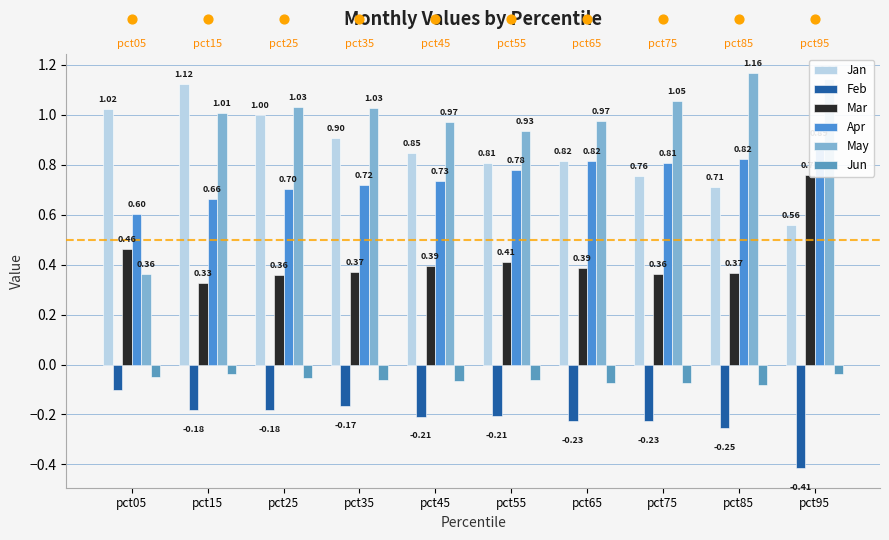

What is the total value across all series at pct15?

2.9